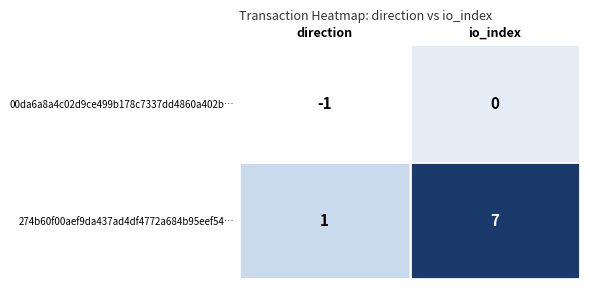

Reading left to right, extract all data points from this chart.

00da6a8a4c02d9ce499b178c7337dd4860a402b…: -1	0
274b60f00aef9da437ad4df4772a684b95eef54…: 1	7